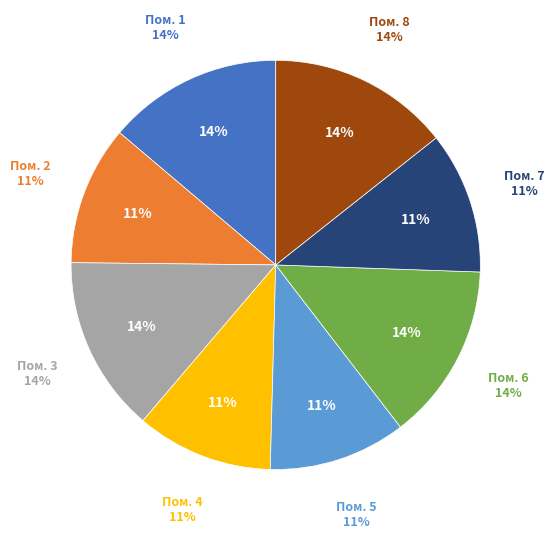

Is it true that 8 is 24% of the pie?

False